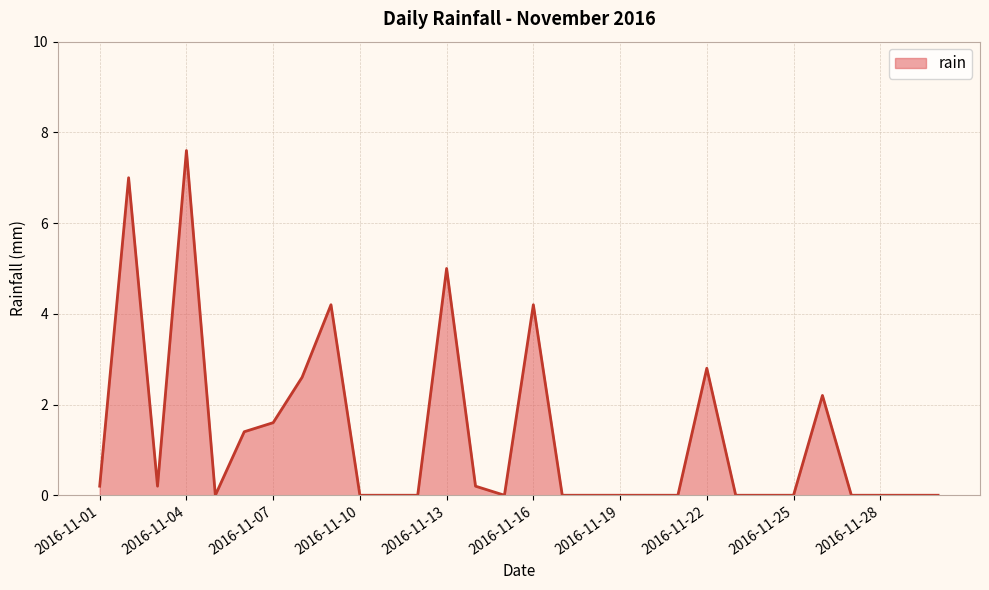

Count the number of data series in this chart.

1